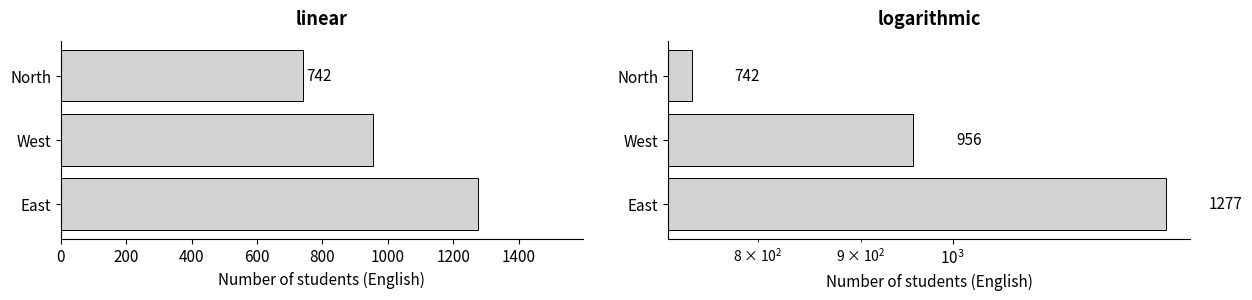

Reading left to right, extract all data points from this chart.

1277	956	742